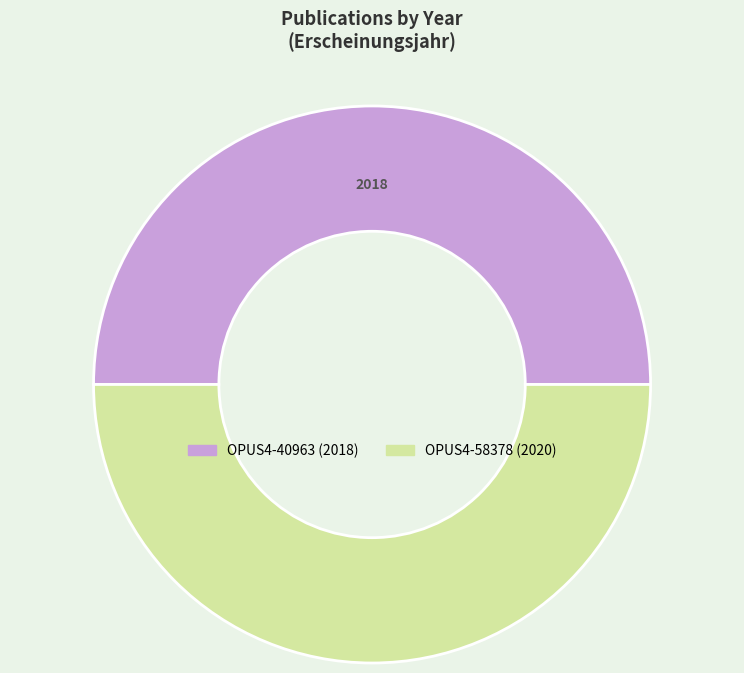

The OPUS4-58378 slice represents 50% of the pie. True or false?

True